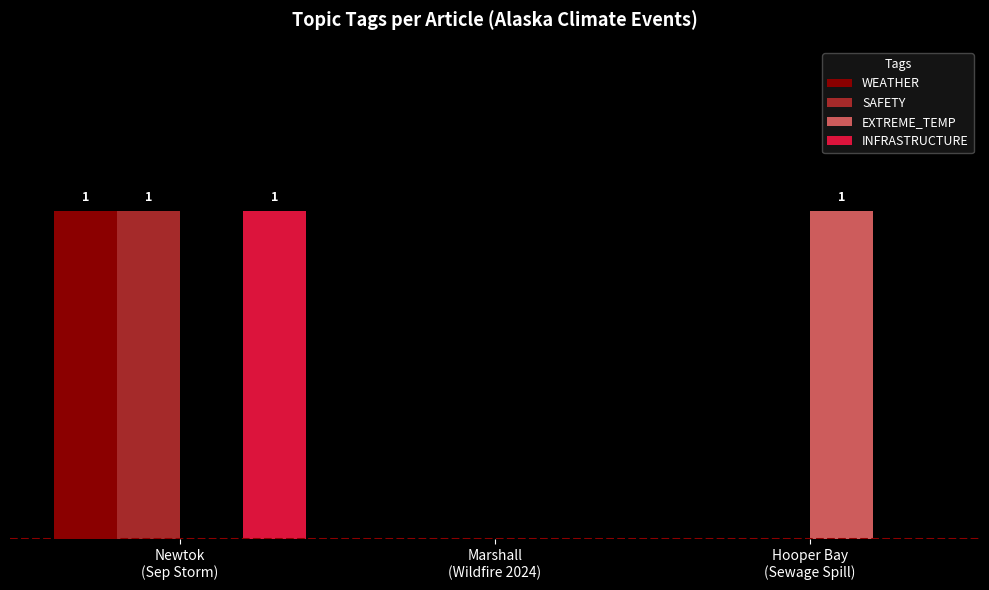

What is the approximate value of EXTREME_TEMP at Hooper Bay
(Sewage Spill)?

1